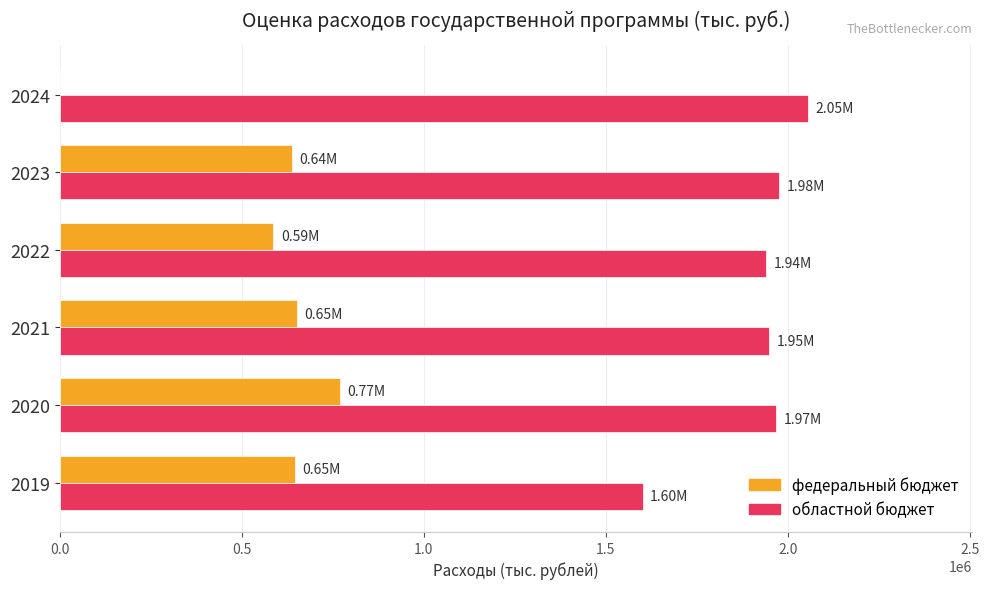

Which series has the largest total across all categories?

областной бюджет